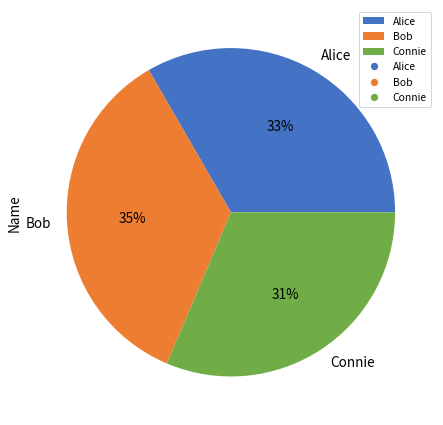

Rank the categories by value from highest to lowest.

Bob, Alice, Connie